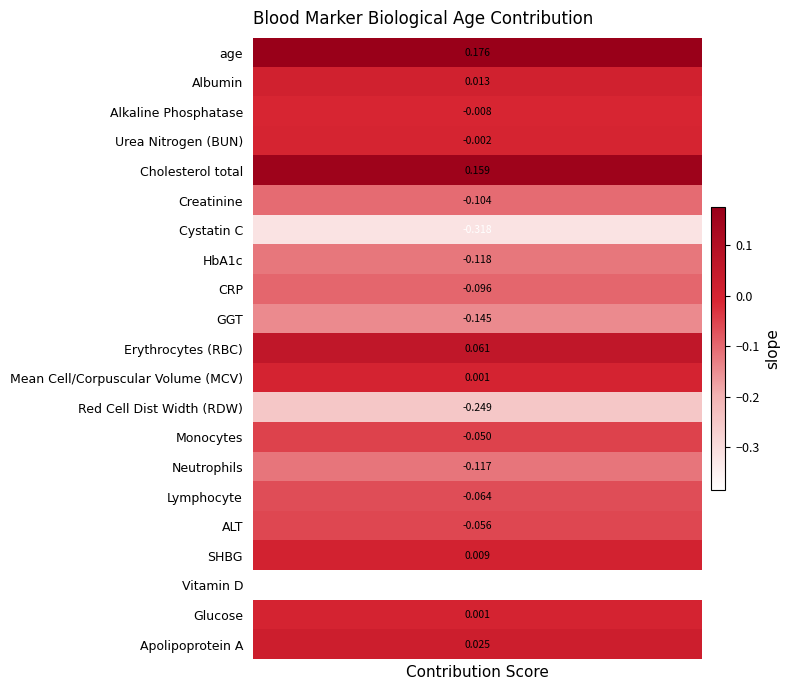

At which category does the chart reach its minimum across all series?

Vitamin D